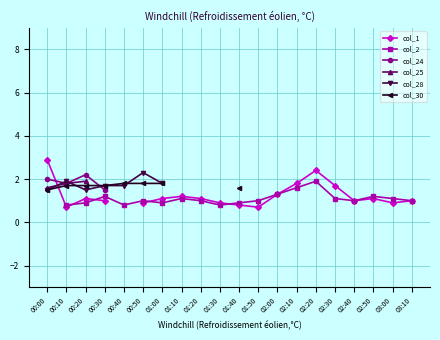

What position from the left is 02:40?

17